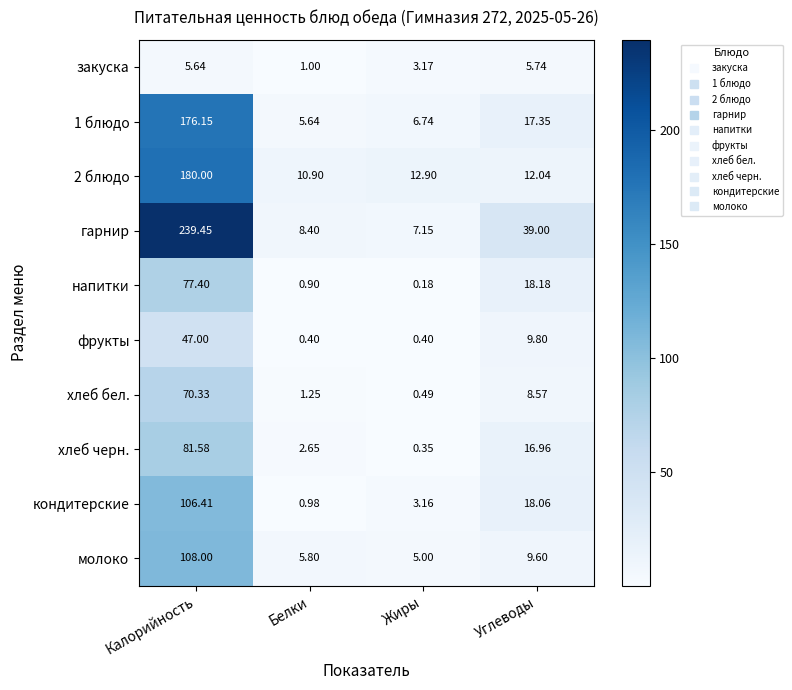

Where does the хлеб бел. series first go above 8?

Калорийность